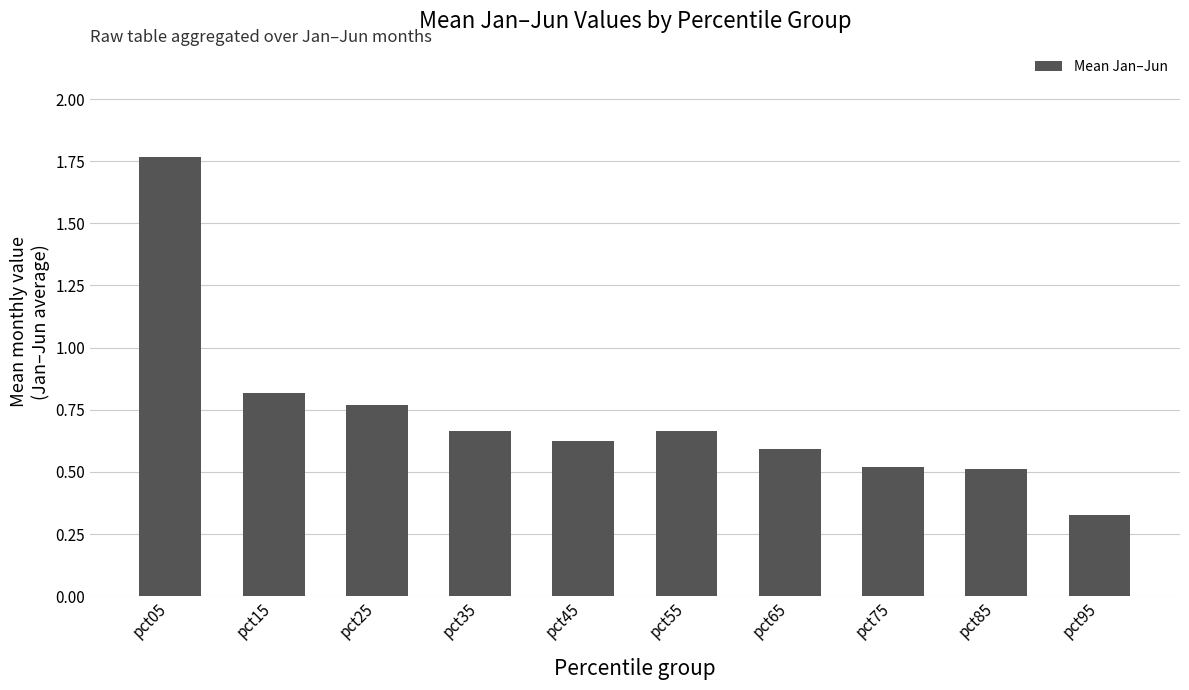

What is the sum of all values?

7.3